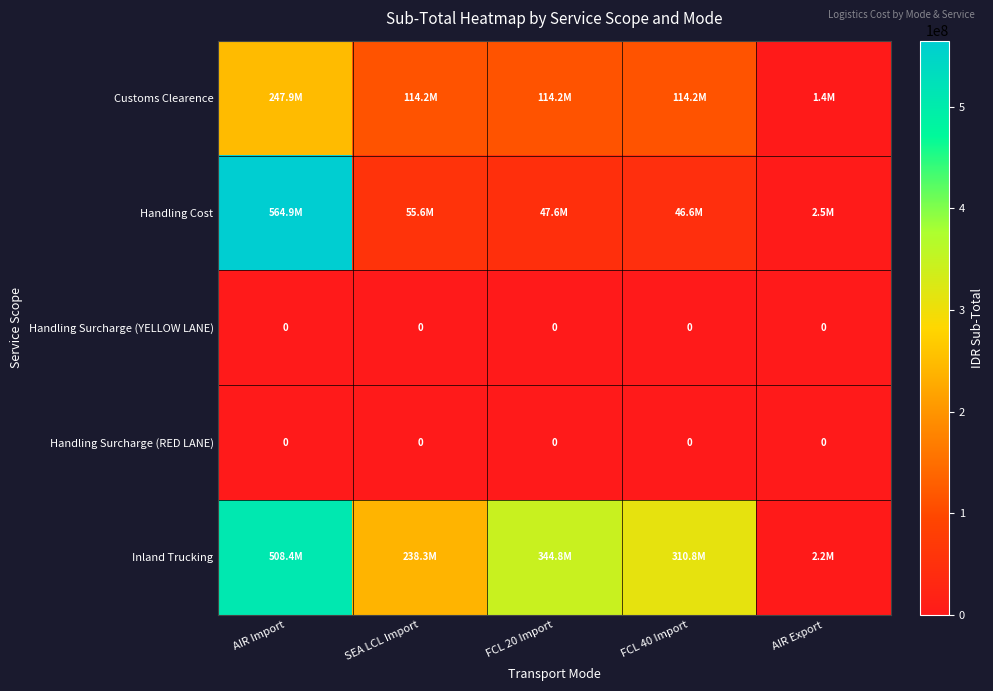

The Handling Surcharge (RED LANE) series shows 0 at AIR Import. True or false?

True